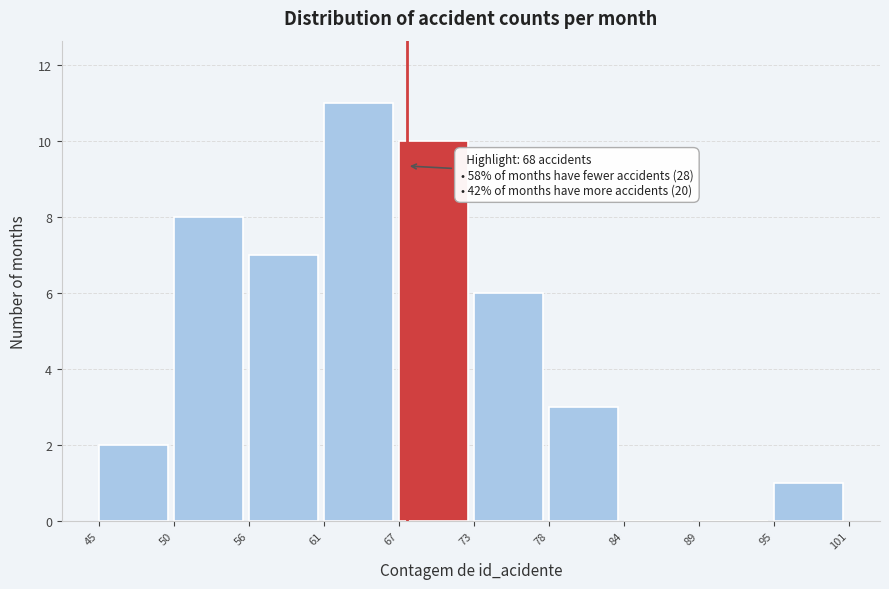

Reading left to right, transcribe all the data shown in this chart.

45=2	50=8	56=7	61=11	67=10	73=6	78=3	84=0	89=0	95=1